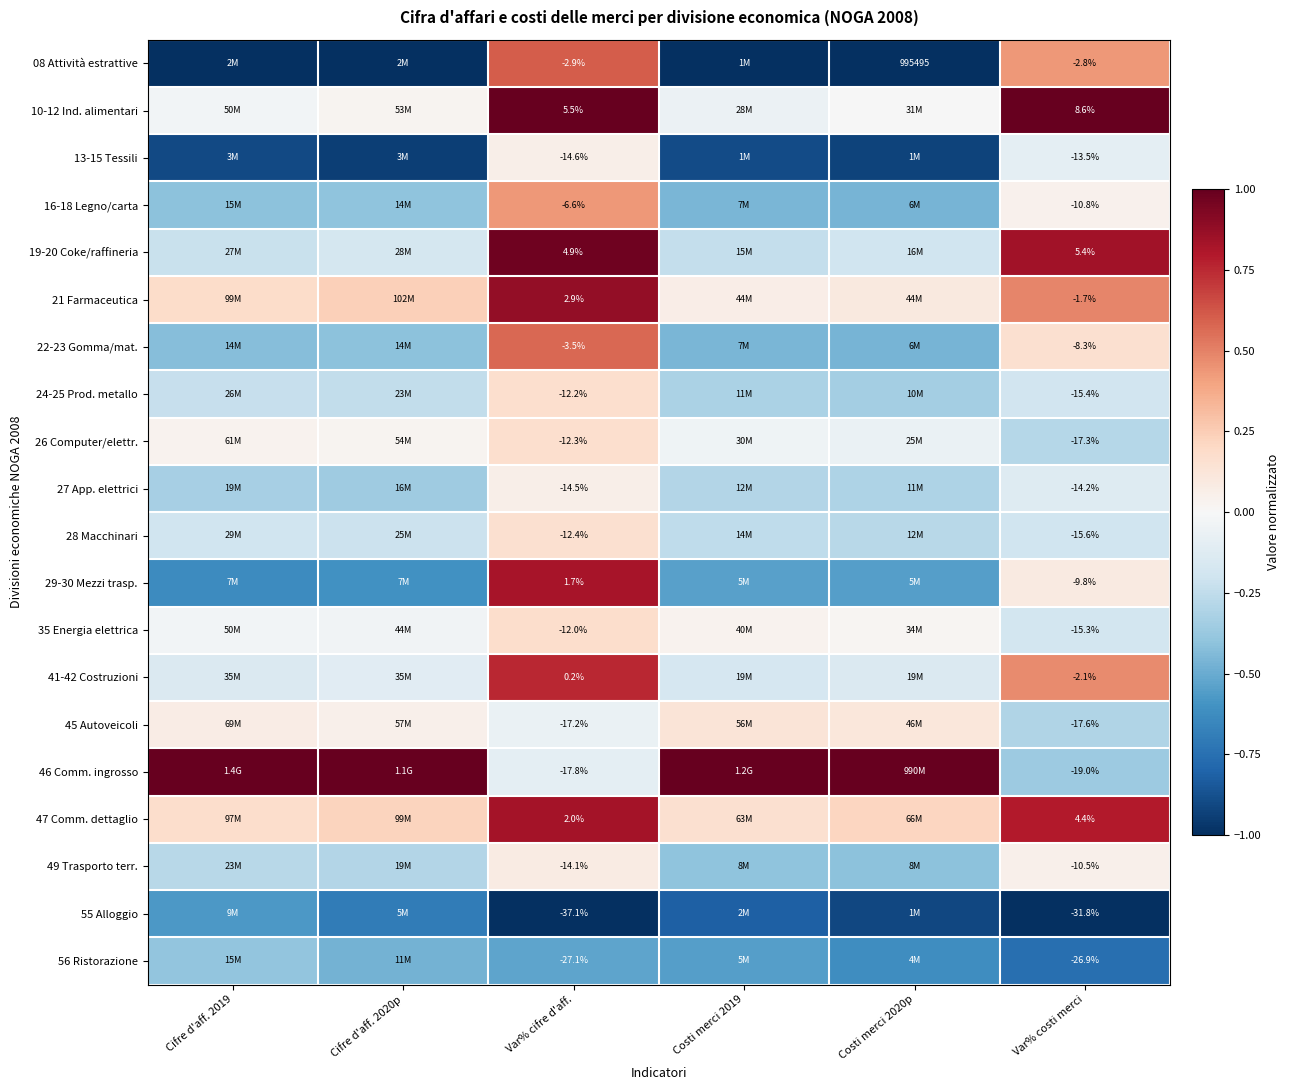

Is the value of 28 Macchinari at Var% costi merci greater than the value of 56 Ristorazione at Var% cifre d'aff.?

Yes